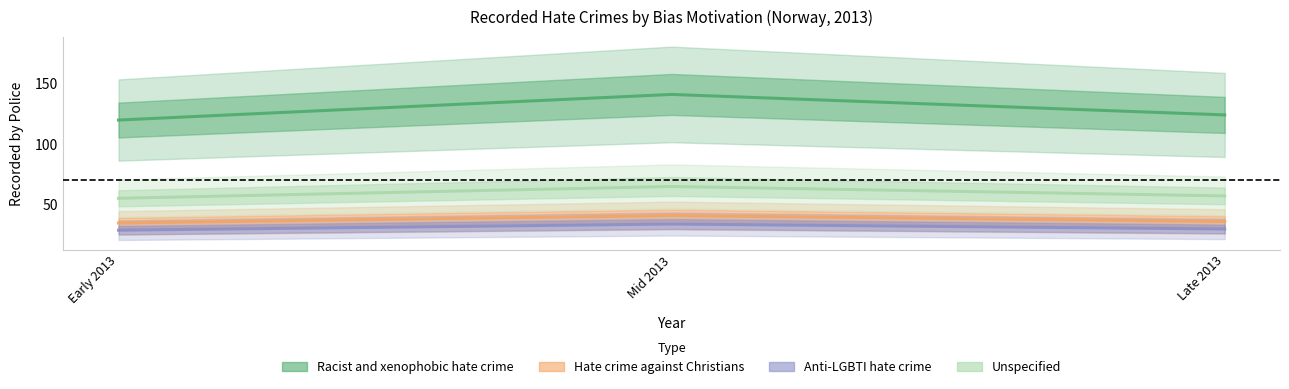

Which category has the highest value in the Unspecified series?

Mid 2013